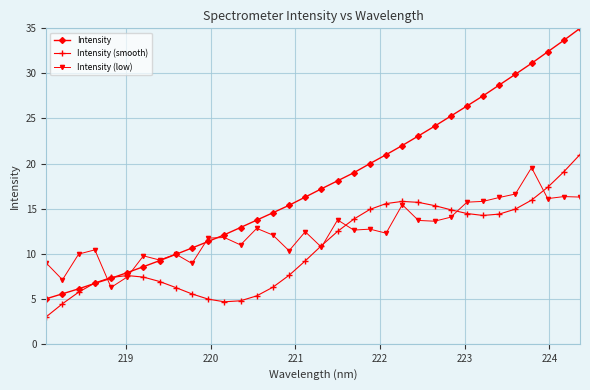

List the series in order of their peak value, lowest first.

Intensity (low), Intensity (smooth), Intensity